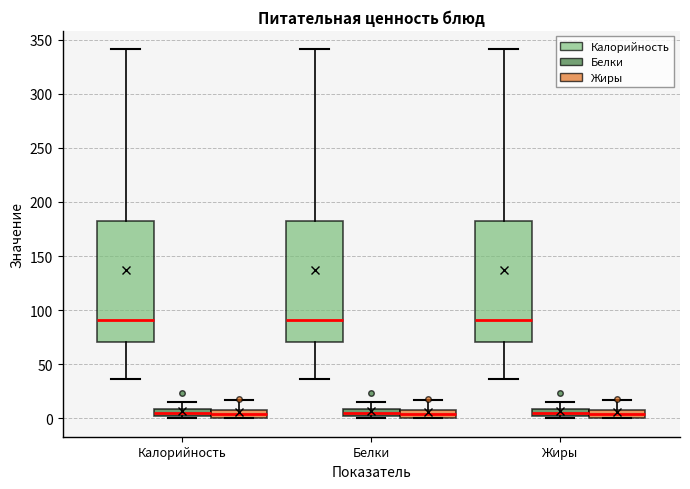

Where is the lower edge of the box for Калорийность (Жиры) on the y-axis? The values are not printed on the chart, so give them approximately, as read against the axis.

0